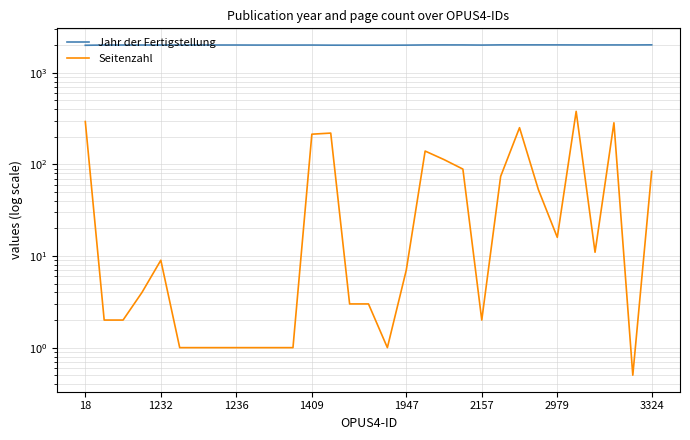

Is this an area chart (filled region under the line)?

No